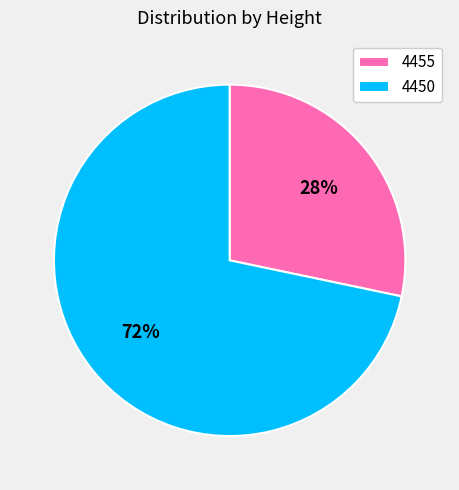

How many slices are in this pie chart?

2